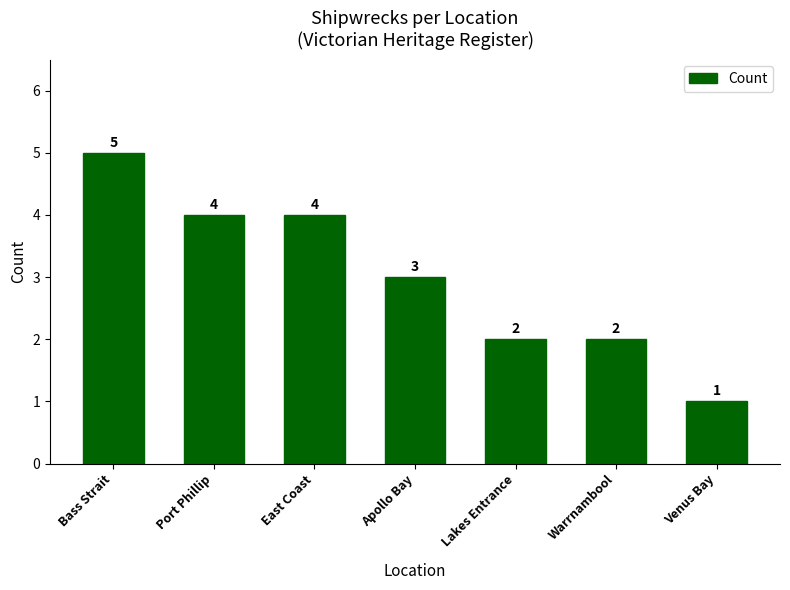

At which label does the data first exceed 3?

Bass Strait